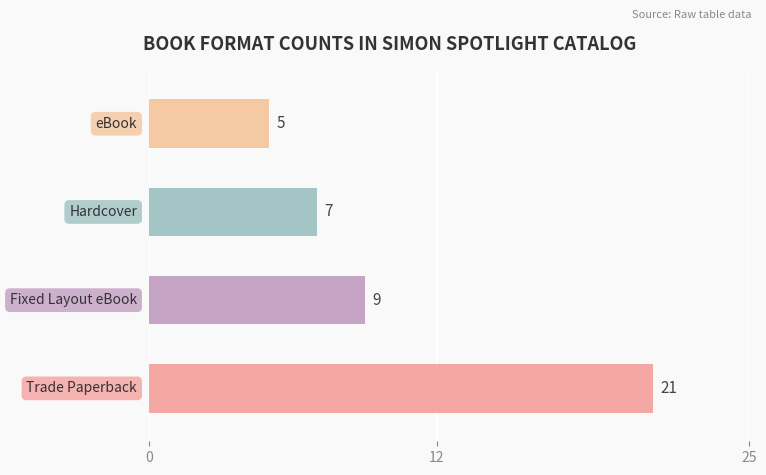

What is the difference between the maximum and second lowest values?

14